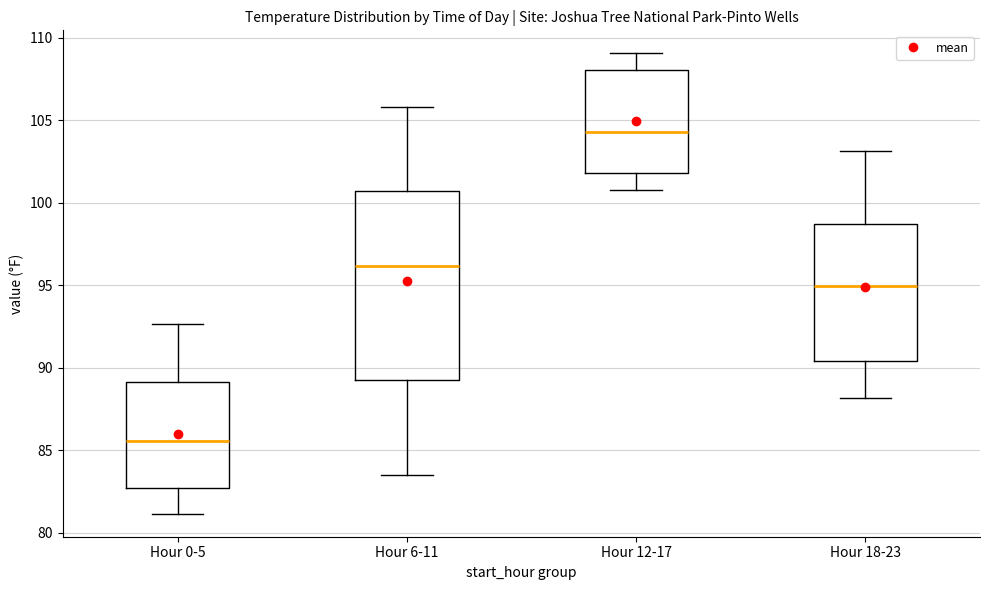

Where does the lower whisker of the box for Hour 6-11 end on the y-axis? The values are not printed on the chart, so give them approximately, as read against the axis.

83.5